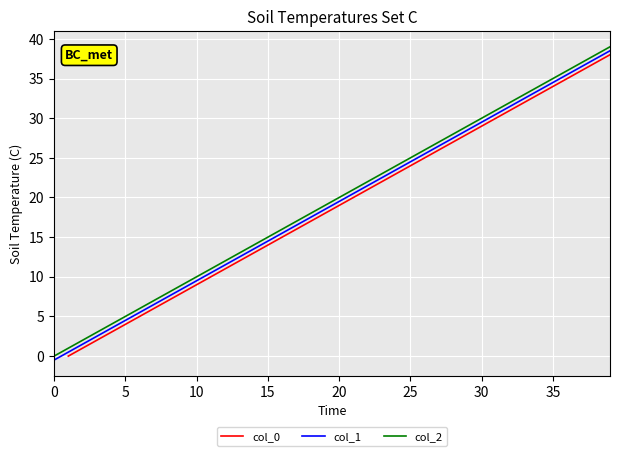

What is the sum of all col_1 values?

760.0